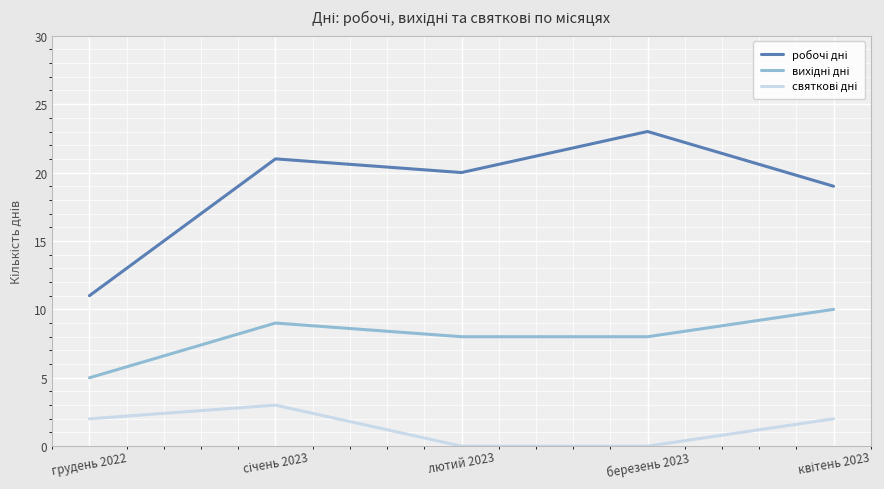

At how many categories does at least one series exceed 4?

5